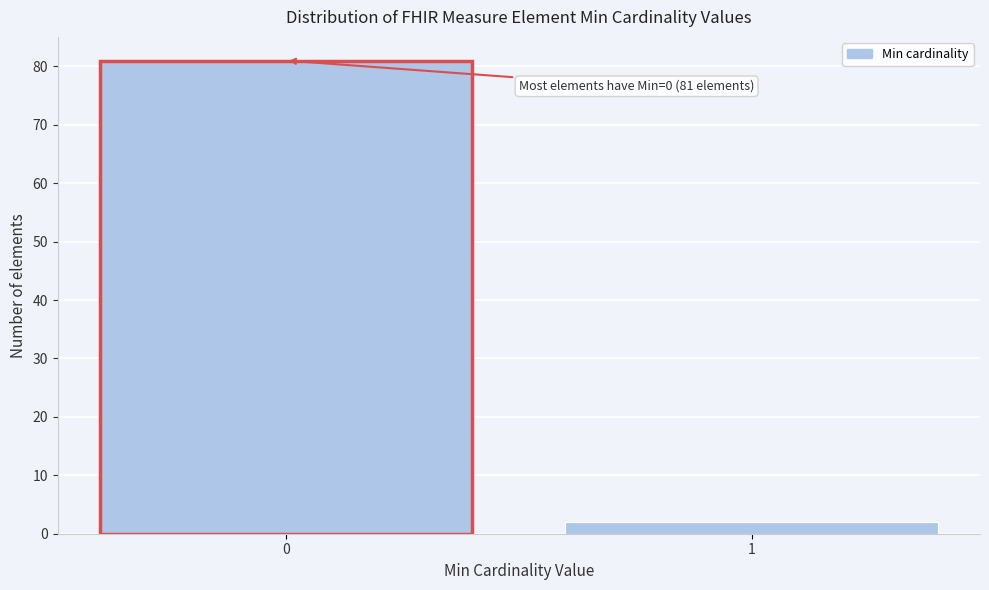

Reading left to right, list all the values displayed in this chart.

0=81	1=2